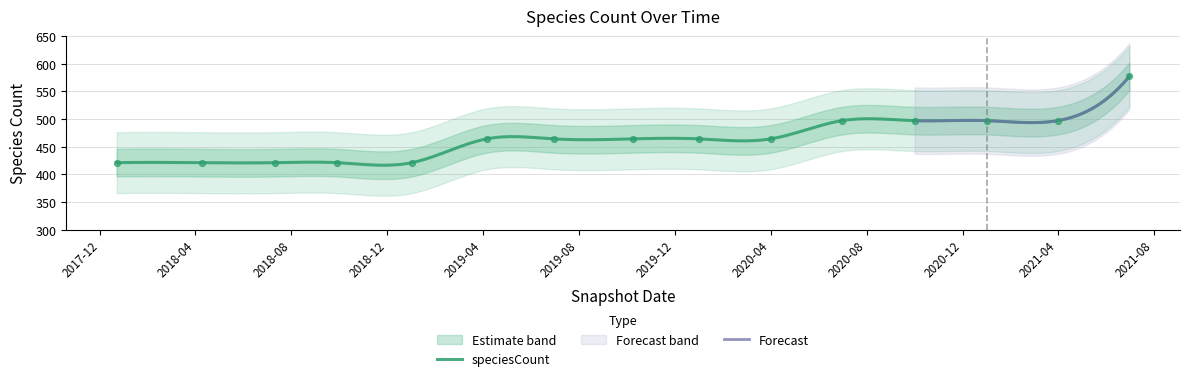

What is the highest value of the speciesCount series?

577.0